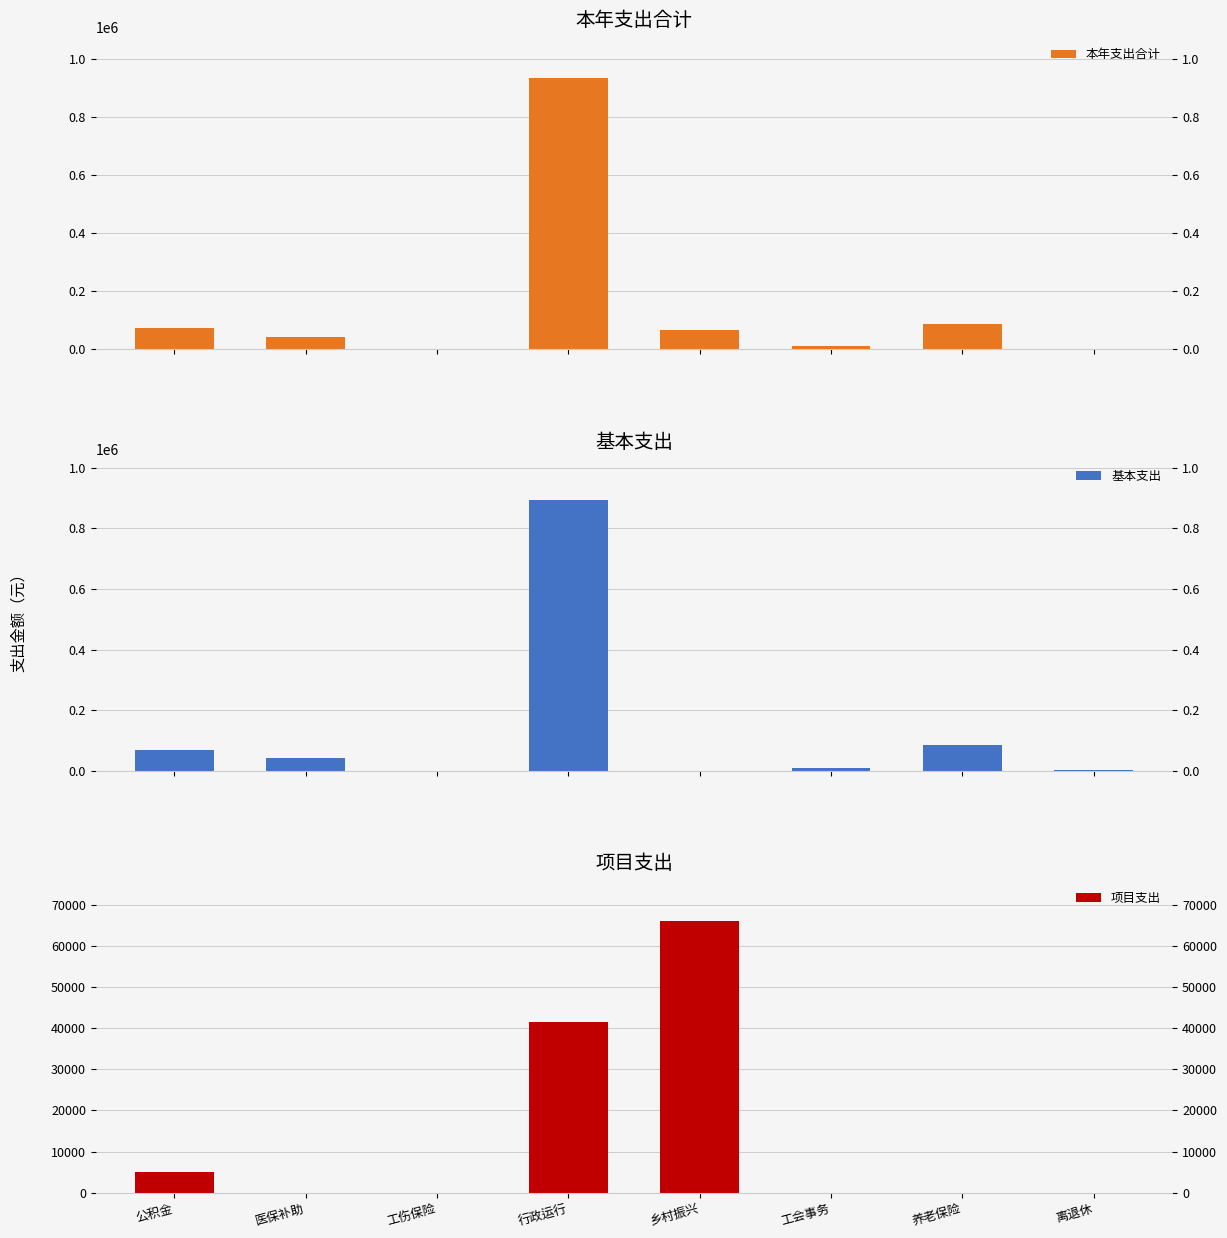

How many bars are there in total?

24